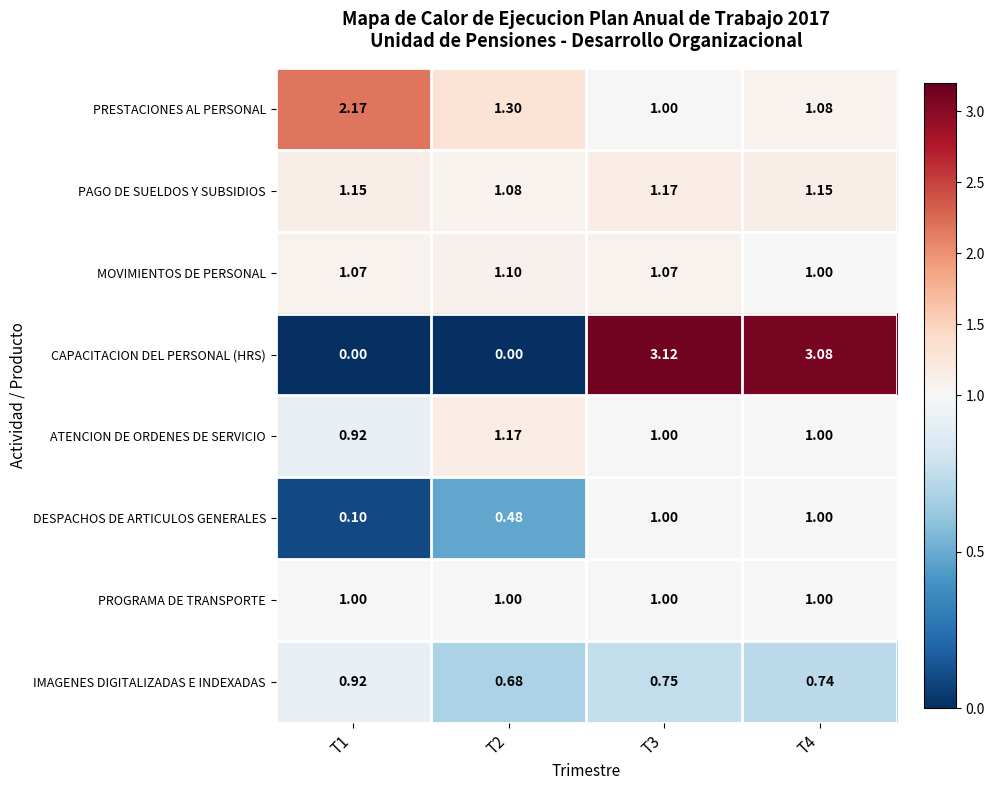

Which series has the widest spread of values?

CAPACITACION DEL PERSONAL (HRS)